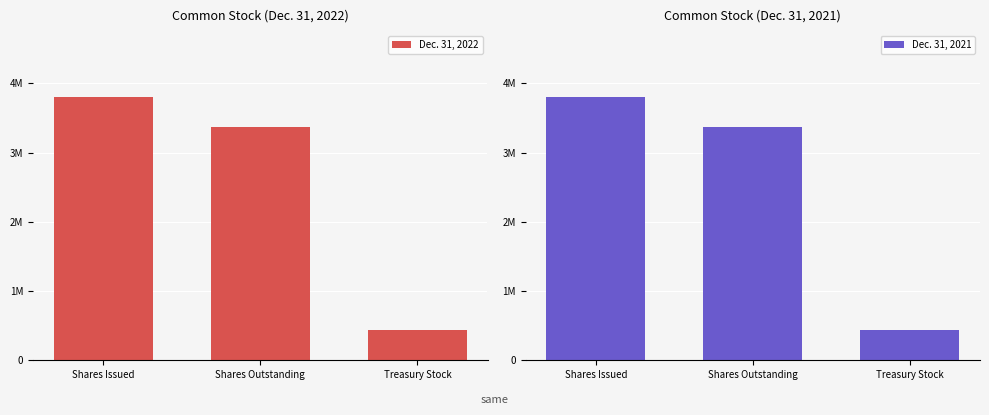

True or false: Dec. 31, 2022 has a value of 5773536 at Shares Outstanding.

False